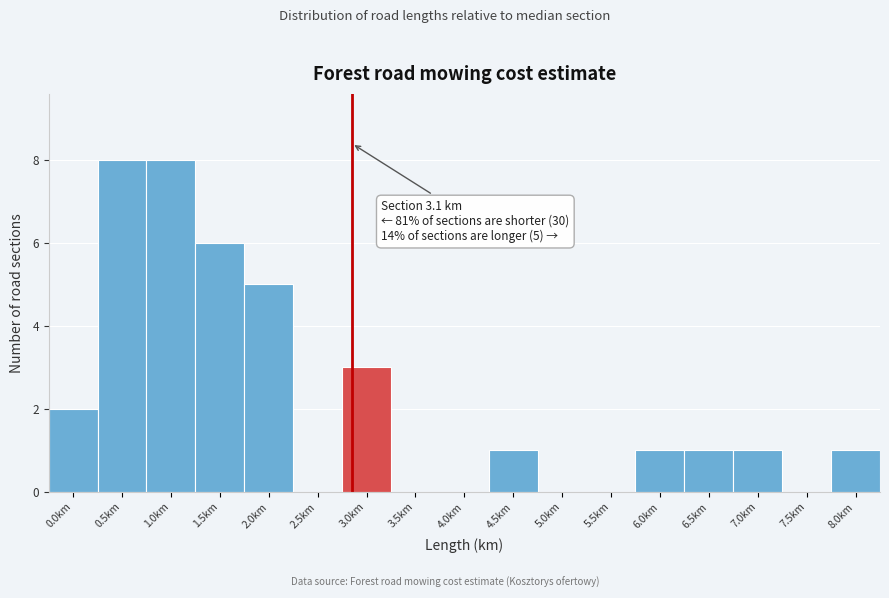

Reading left to right, extract all data points from this chart.

0.0km=2	0.5km=8	1.0km=8	1.5km=6	2.0km=5	2.5km=0	3.0km=3	3.5km=0	4.0km=0	4.5km=1	5.0km=0	5.5km=0	6.0km=1	6.5km=1	7.0km=1	7.5km=0	8.0km=1